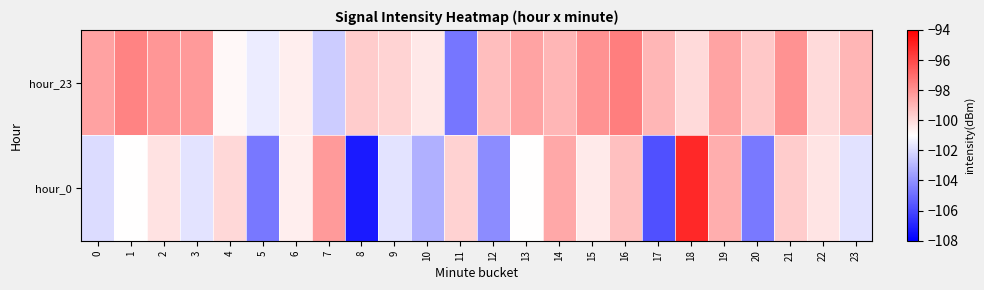

Count the number of categories in the chart.

24